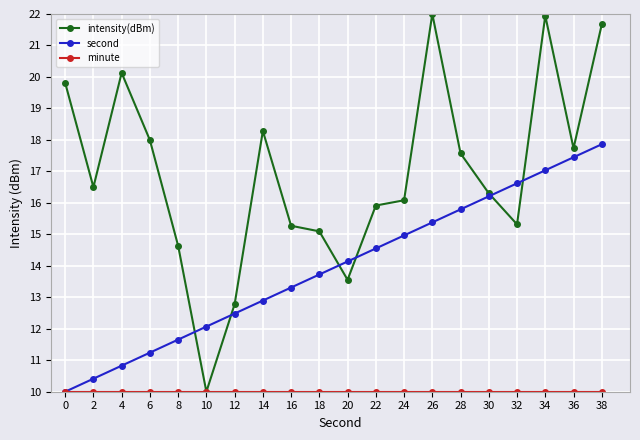

What is the difference between the second highest and minimum values in the intensity(dBm) series?

11.9